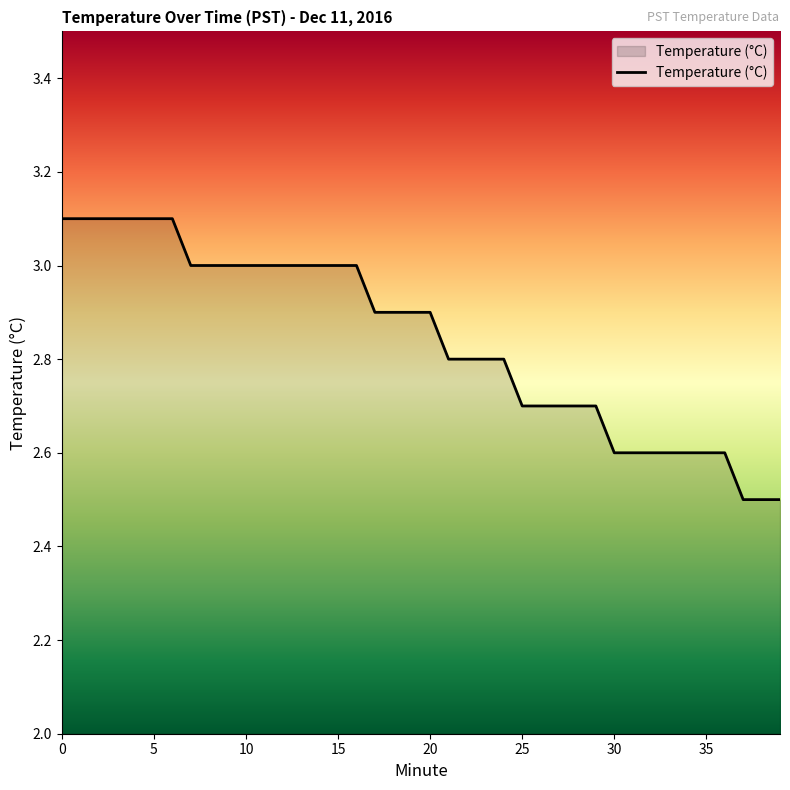

What is the difference between the maximum and minimum values?

0.6